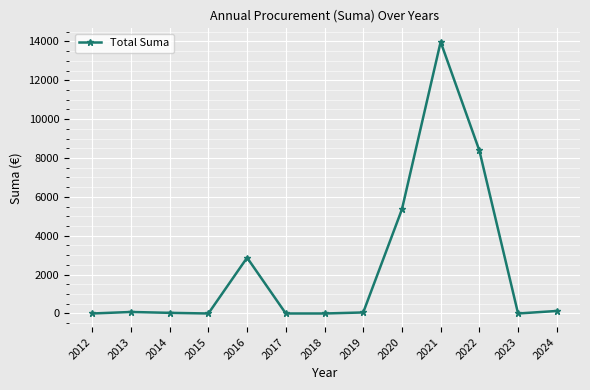

What is the maximum value shown in the chart?

13976.3